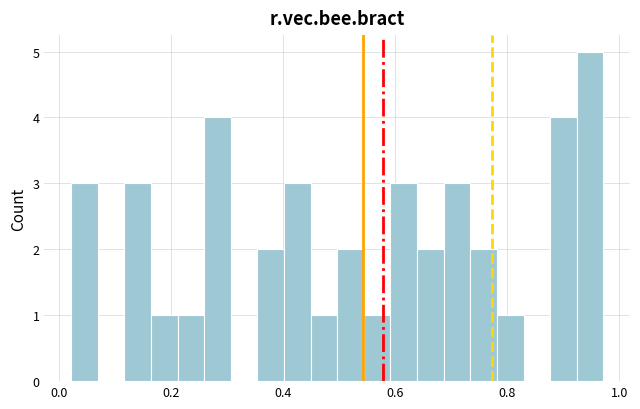

Around what value on the x-axis is the tallest bar? Give the approximate position of its centre, as read against the axis.

0.94